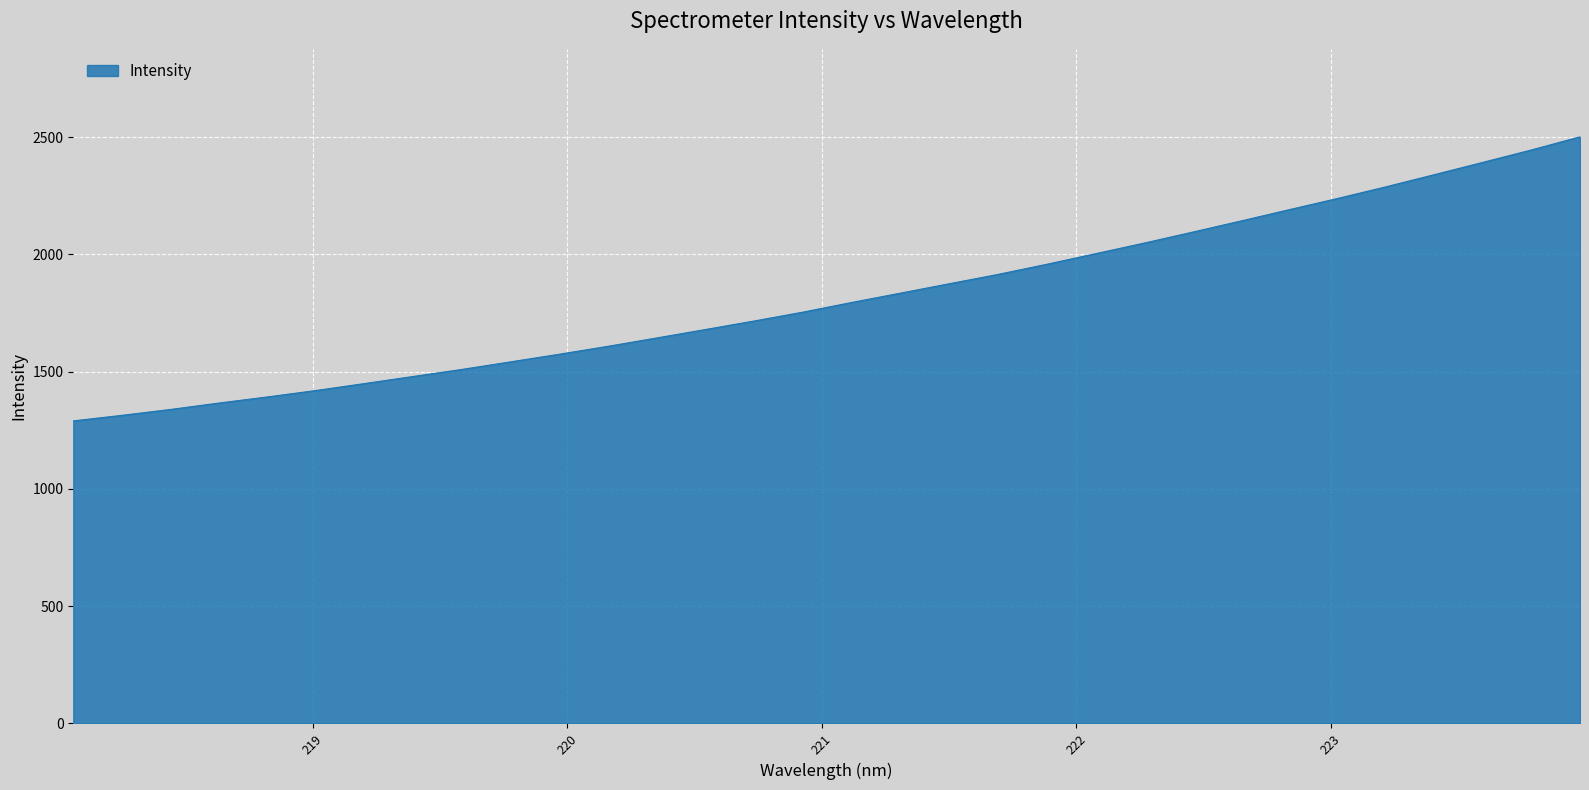

How many distinct data groups are displayed?

1